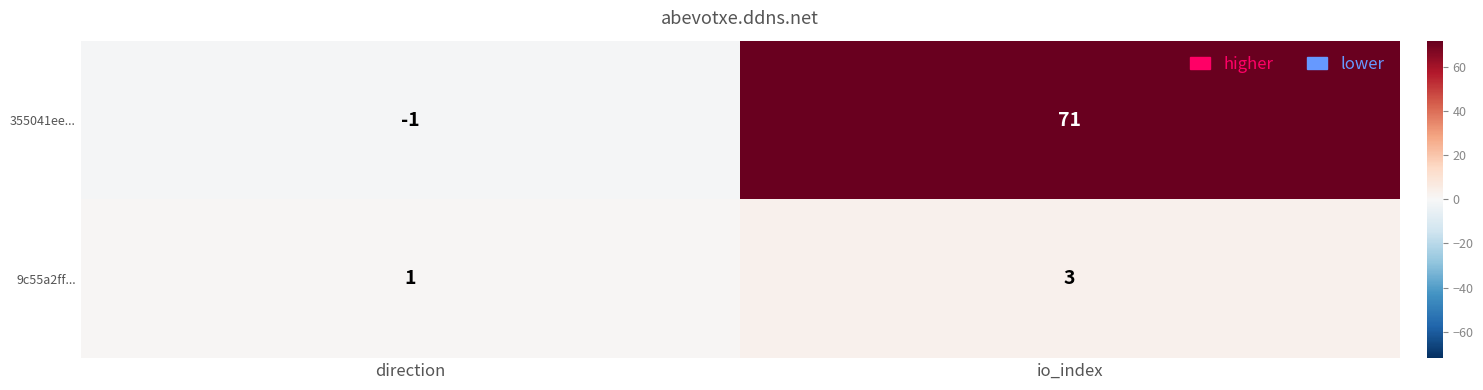

What is the minimum value shown in the chart?

-1